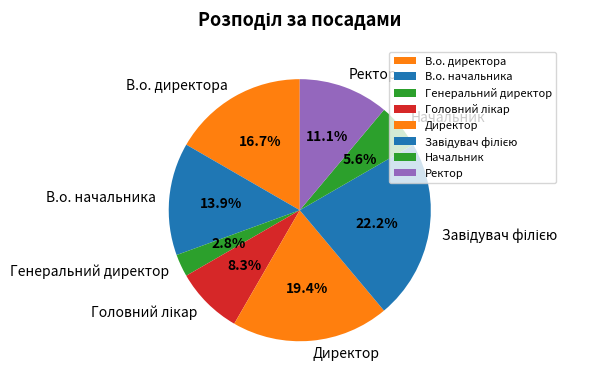

Is В.о. начальника the majority of the pie?

No